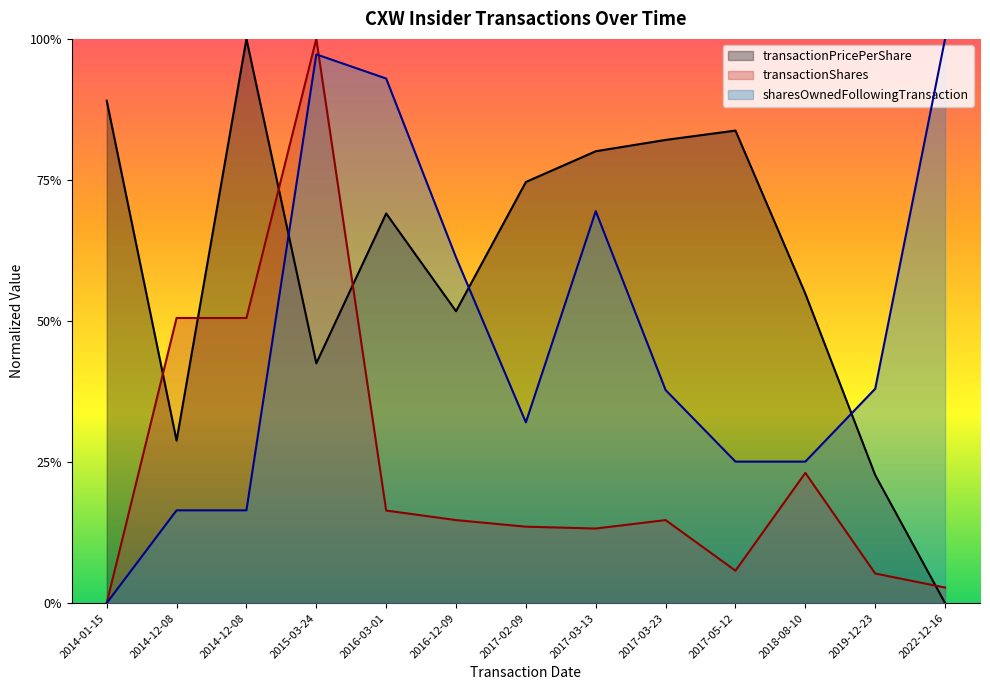

What are all the series names shown in the legend?

transactionPricePerShare, transactionShares, sharesOwnedFollowingTransaction